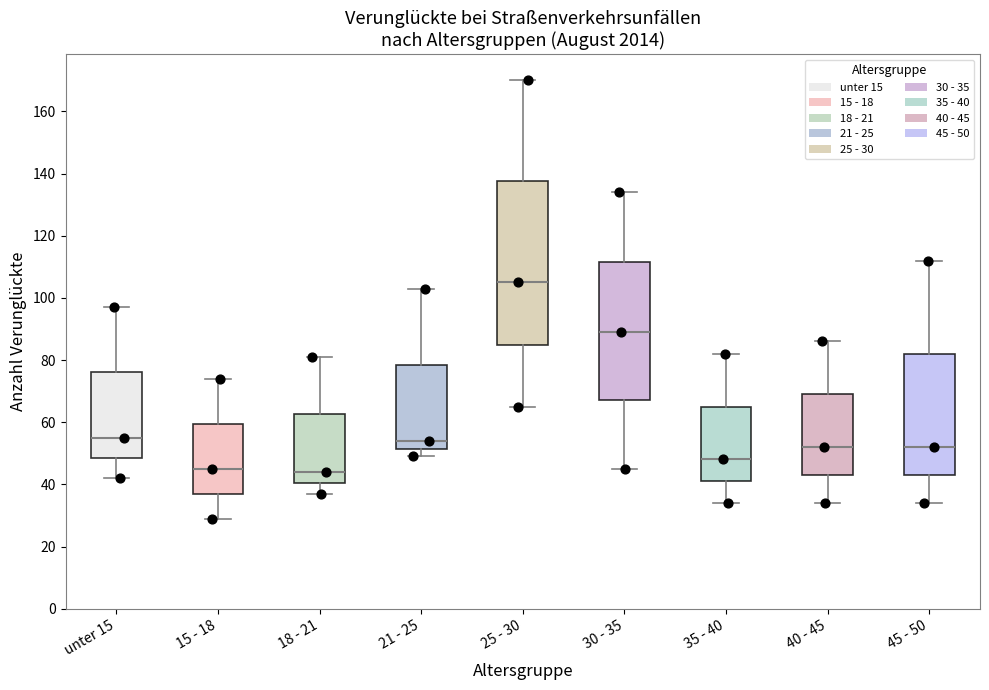

Where does the lower whisker of the box for 35 - 40 end on the y-axis? The values are not printed on the chart, so give them approximately, as read against the axis.

34